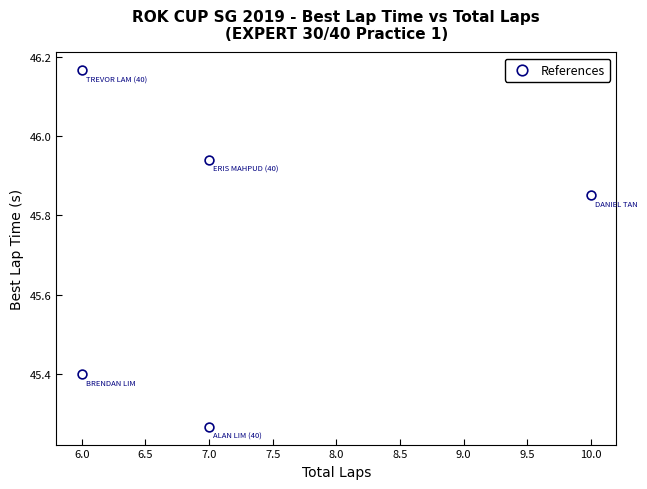

What is the average X value?

7.2